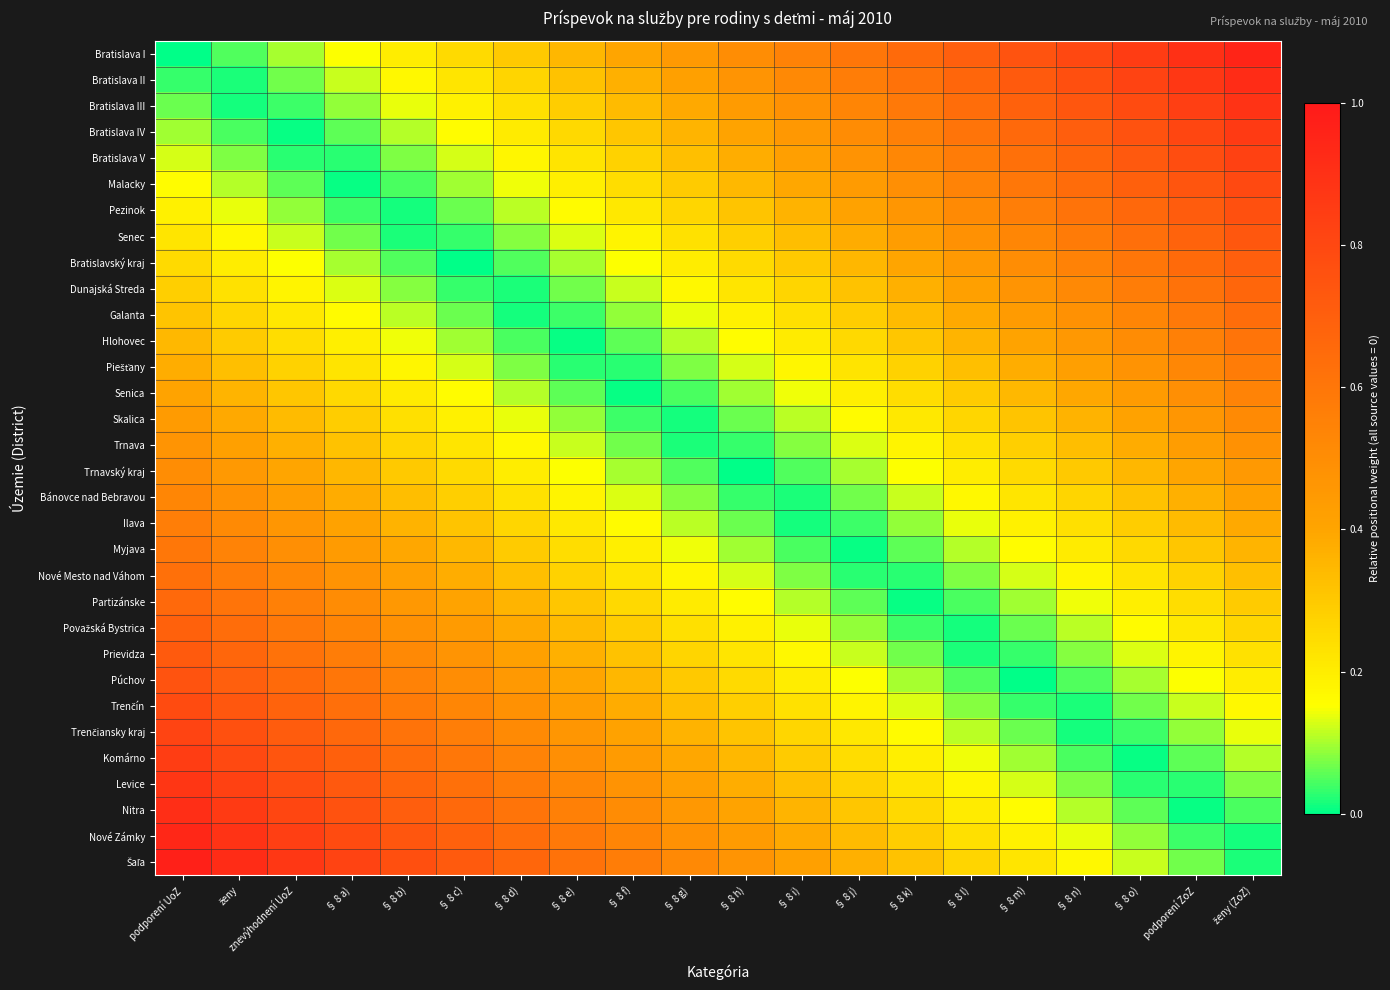

Which label corresponds to the largest value in the chart?

podporení UoZ